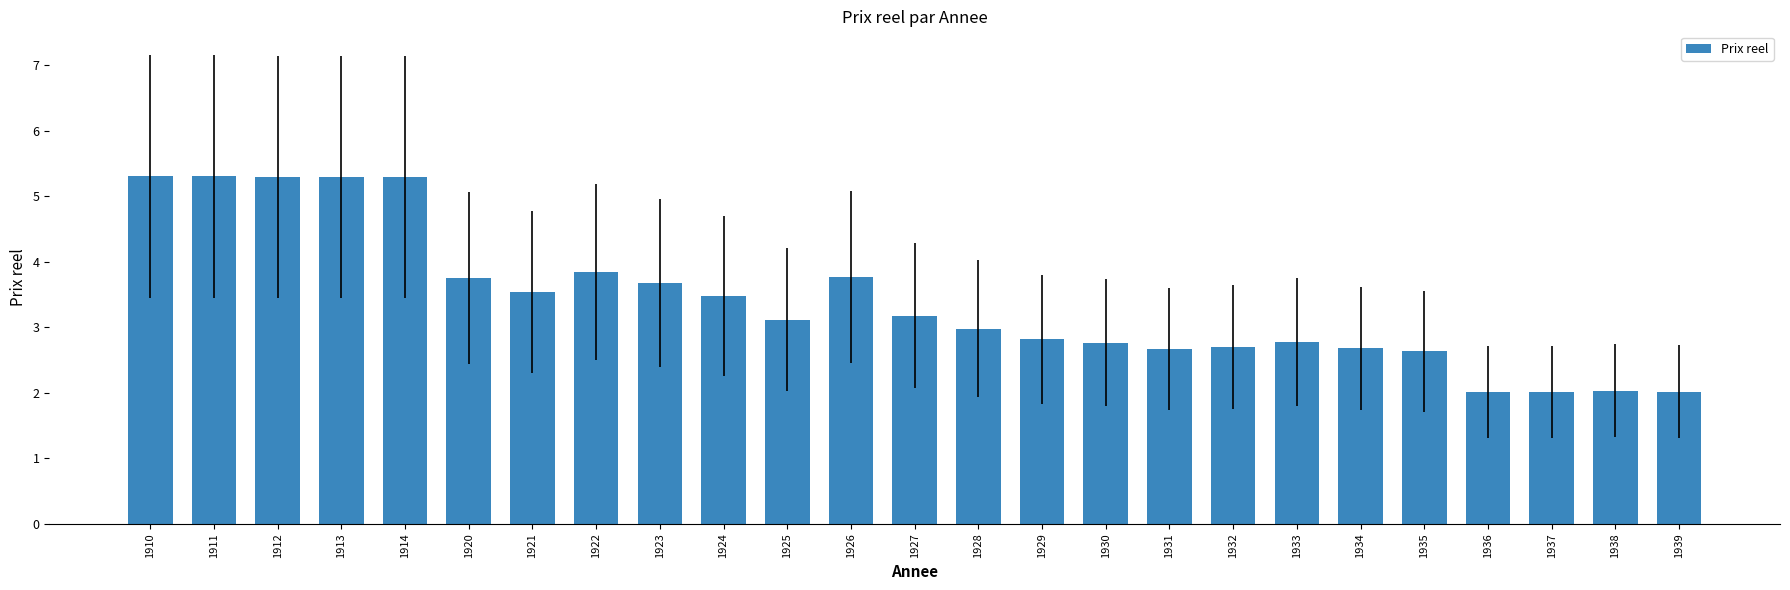

What is the sum of the values at 1934 and 1910?

8.0